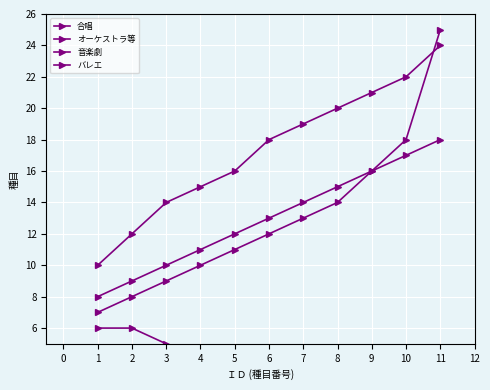

What are all the series names shown in the legend?

合唱, オーケストラ等, 音楽劇, バレエ